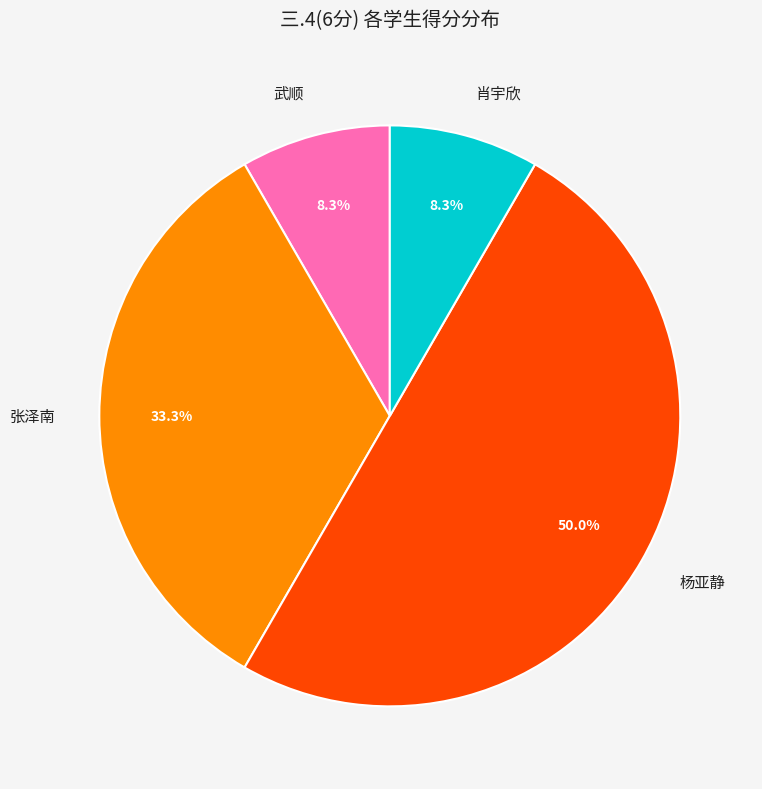

Which has a higher value, 肖宇欣 or 杨亚静?

杨亚静